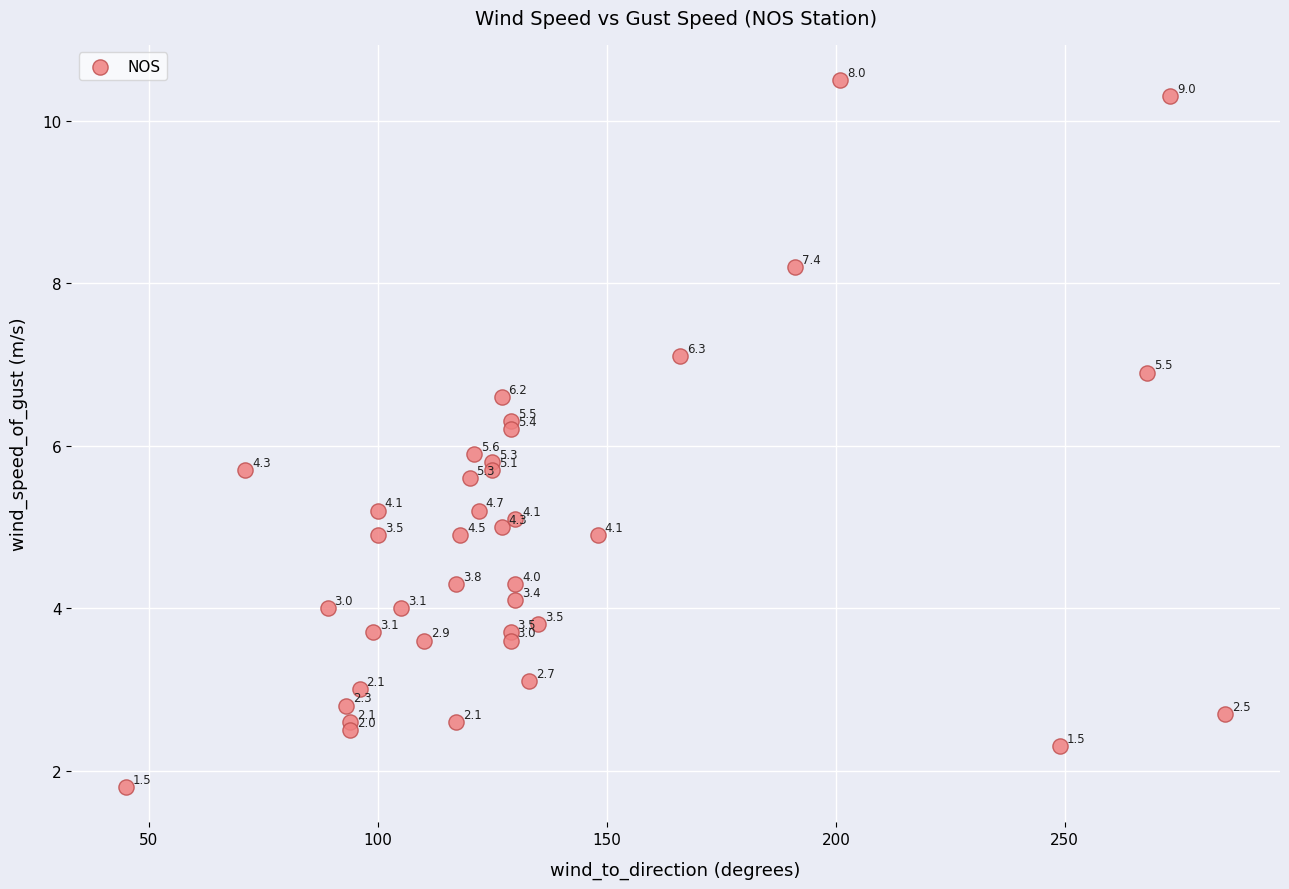

What Y value in the scatter plot is closest to 6?

5.9